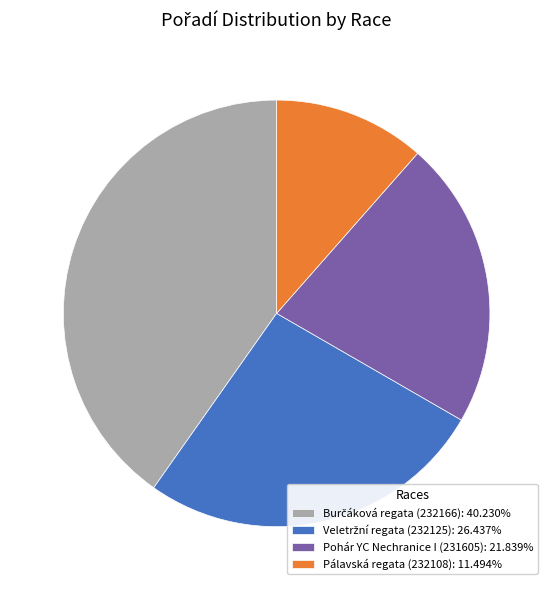

Is there any slice that represents more than half of the pie?

No